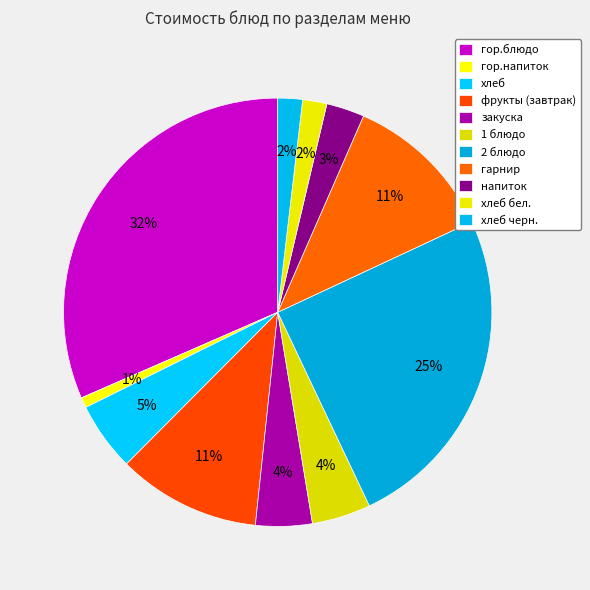

Does any single category account for the majority?

No